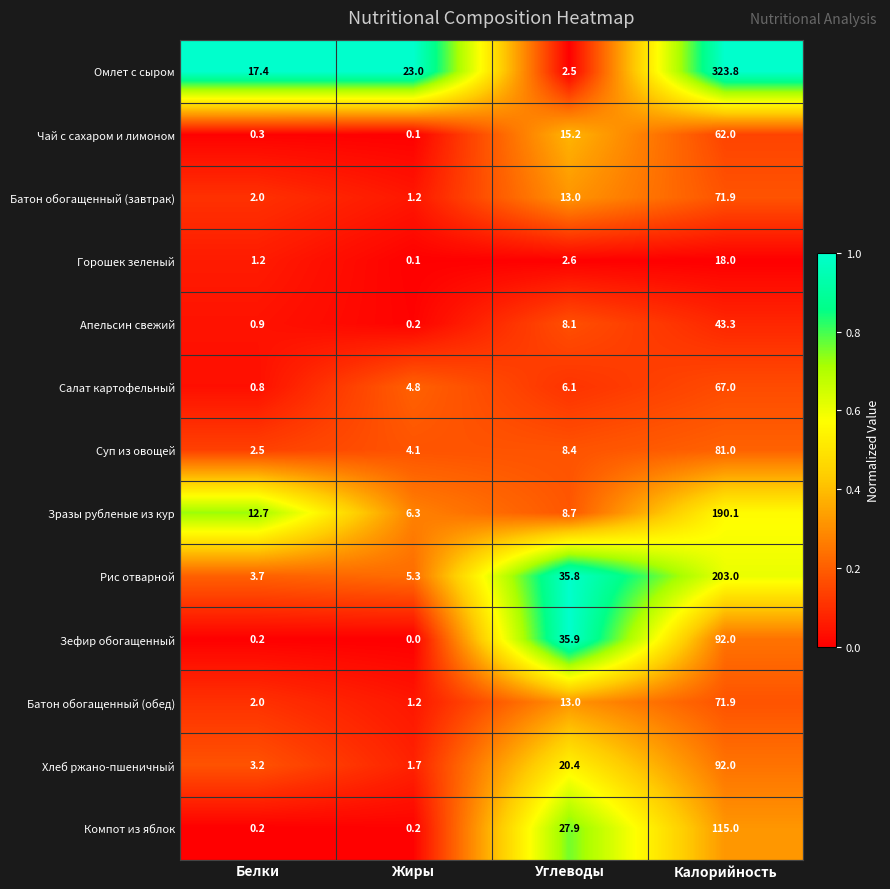

Between Белки and Углеводы, which series saw the biggest shift?

Зефир обогащенный